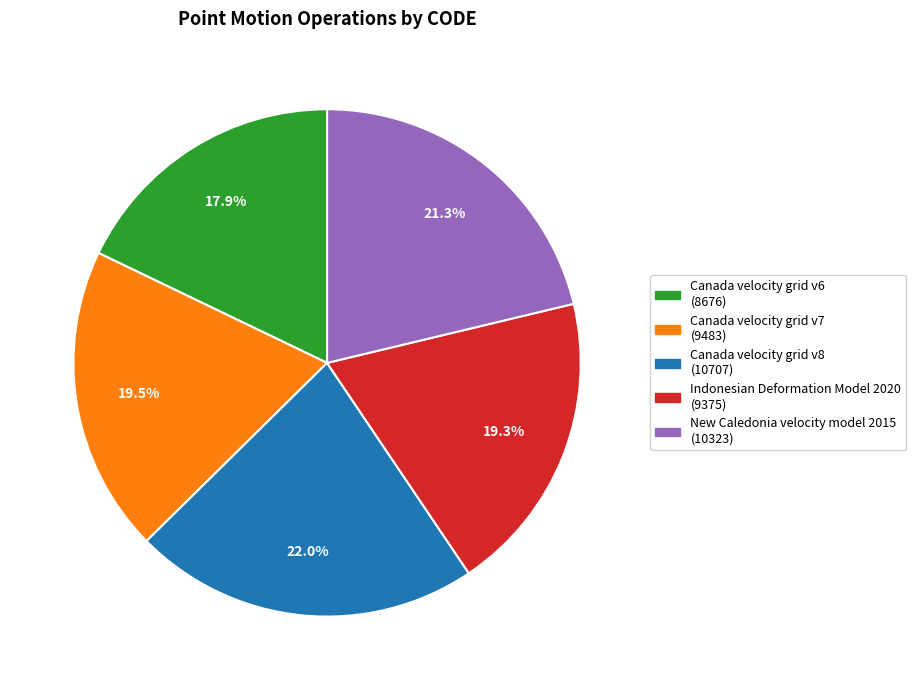

Which category has the smallest portion of the pie?

Canada velocity grid v6